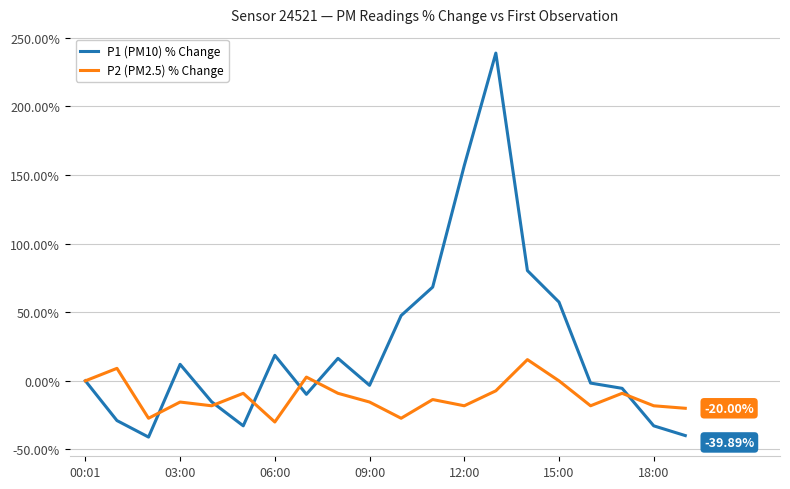

Which series has the largest total across all categories?

P1 (PM10) % Change